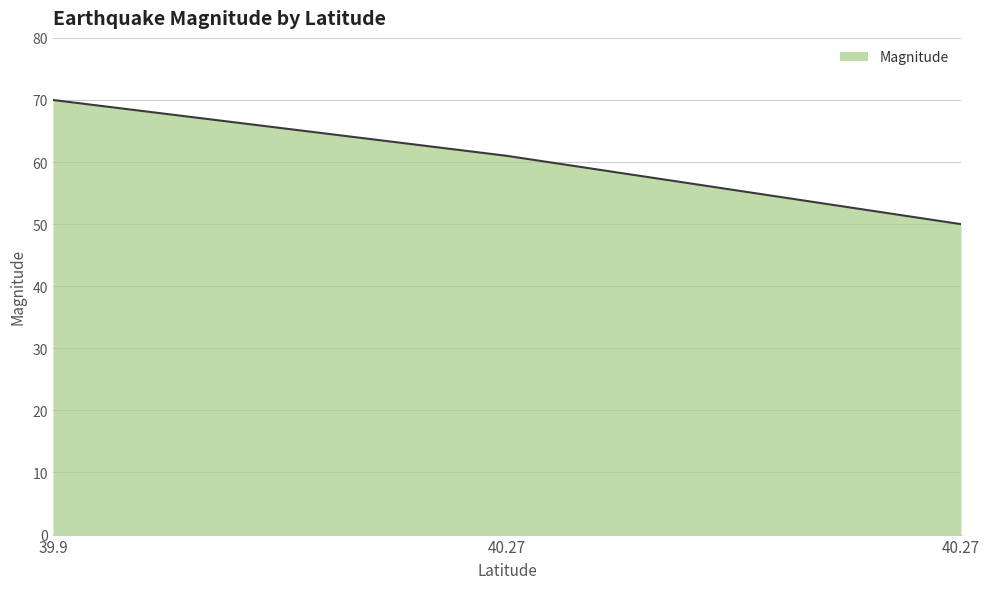

Is it true that the value at 40.27 is 50?

True